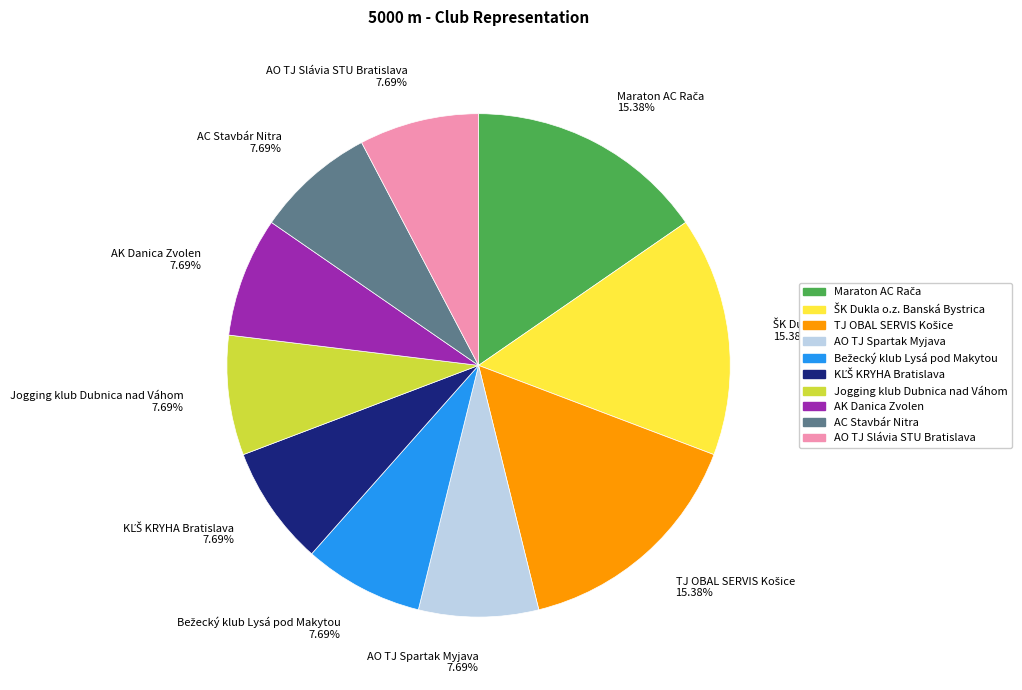

True or false: AC Stavbár Nitra accounts for 8% of the total.

True